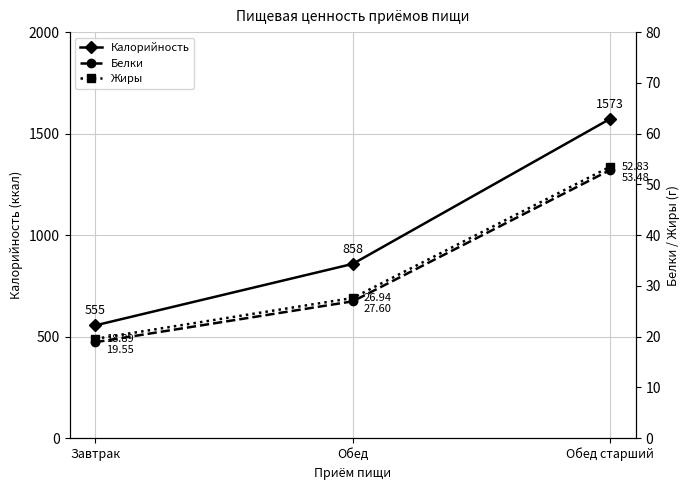

At which label does Белки first exceed 26?

Обед